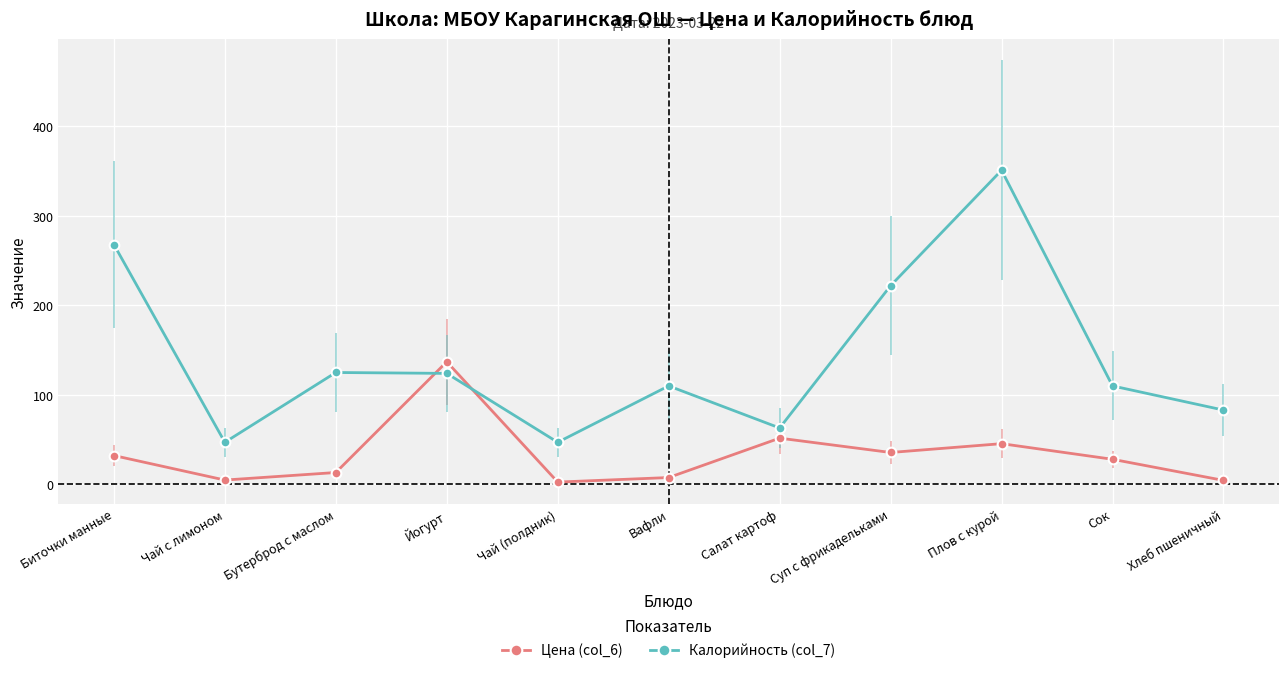

What are all the series names shown in the legend?

Цена (col_6), Калорийность (col_7)